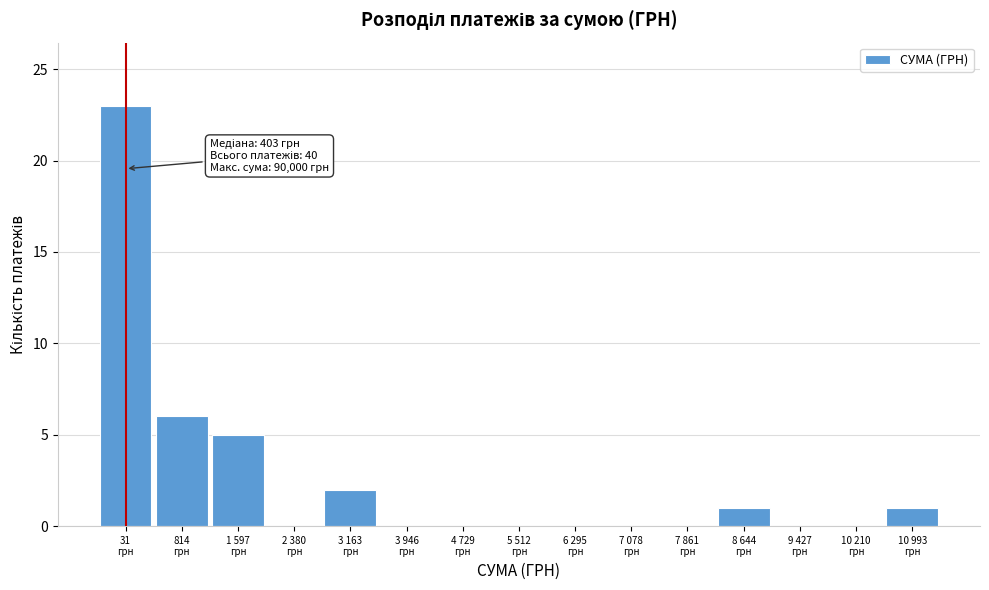

What is the greatest value displayed?

23